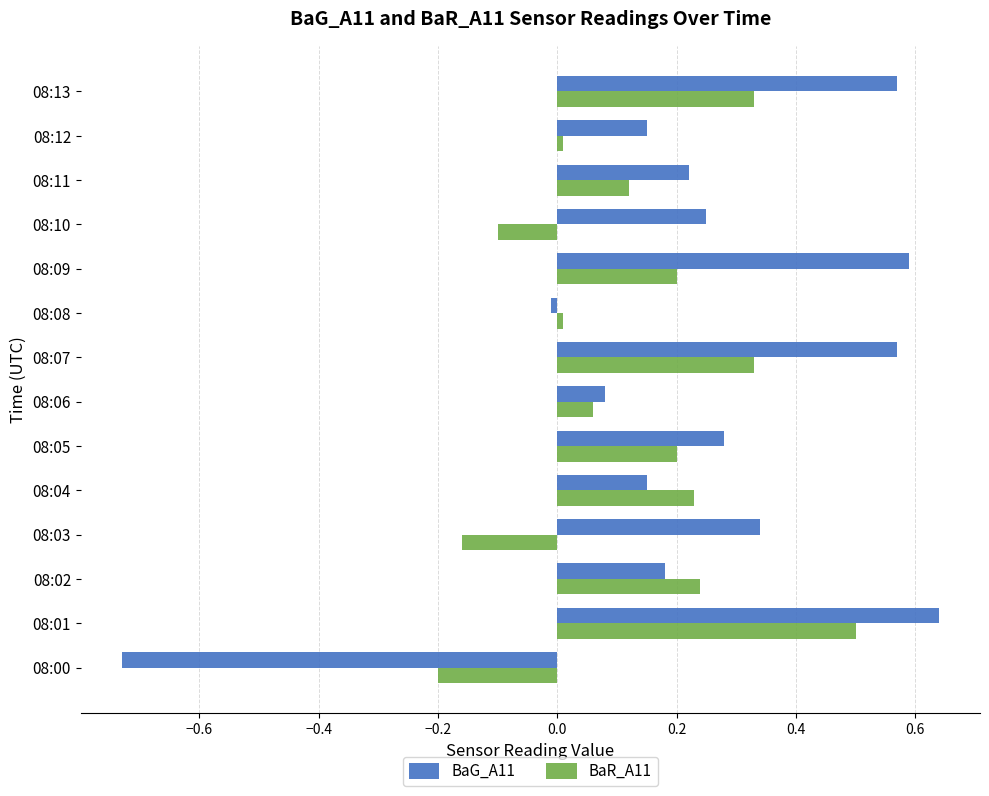

What is the difference between the highest and lowest values at 08:09?

0.4